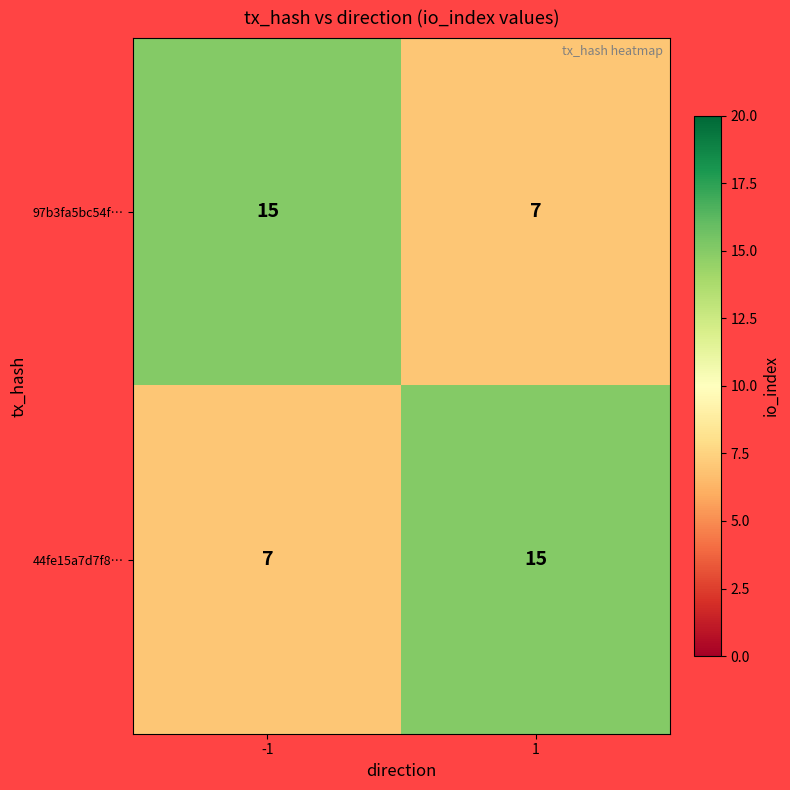

What is the minimum value shown in the chart?

7